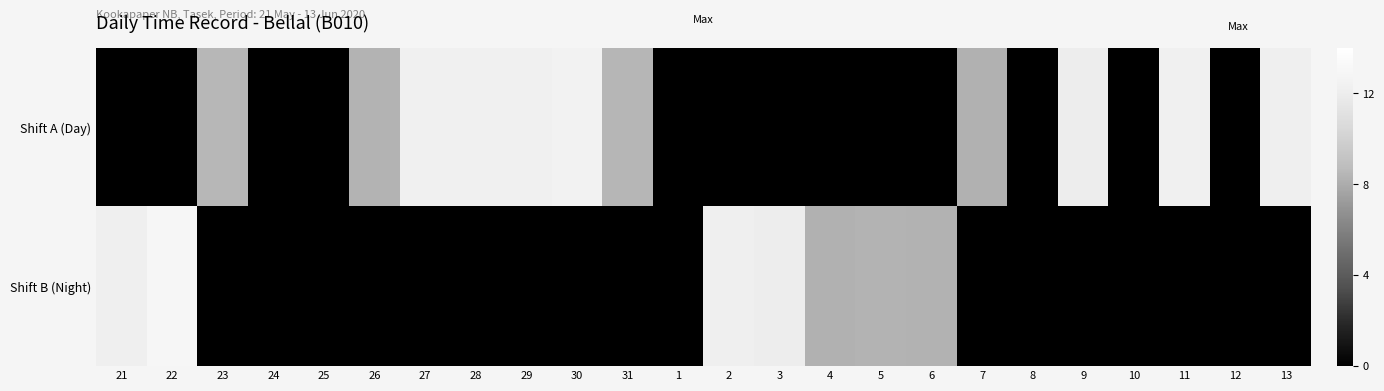

Between 29 and 30, which series saw the biggest shift?

Shift A (Day)